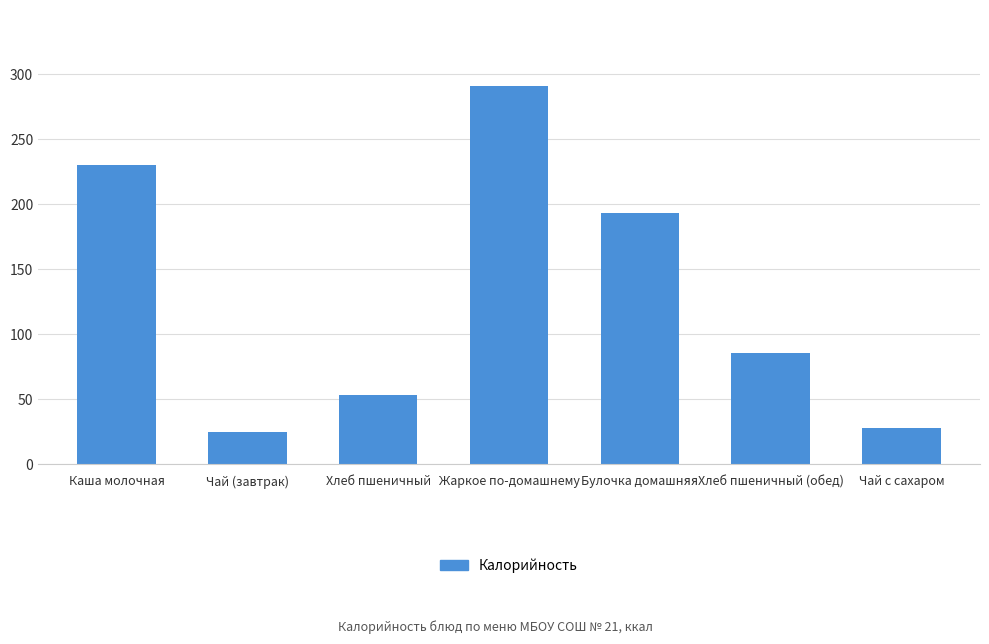

Where does the data first go above 85?

Каша молочная